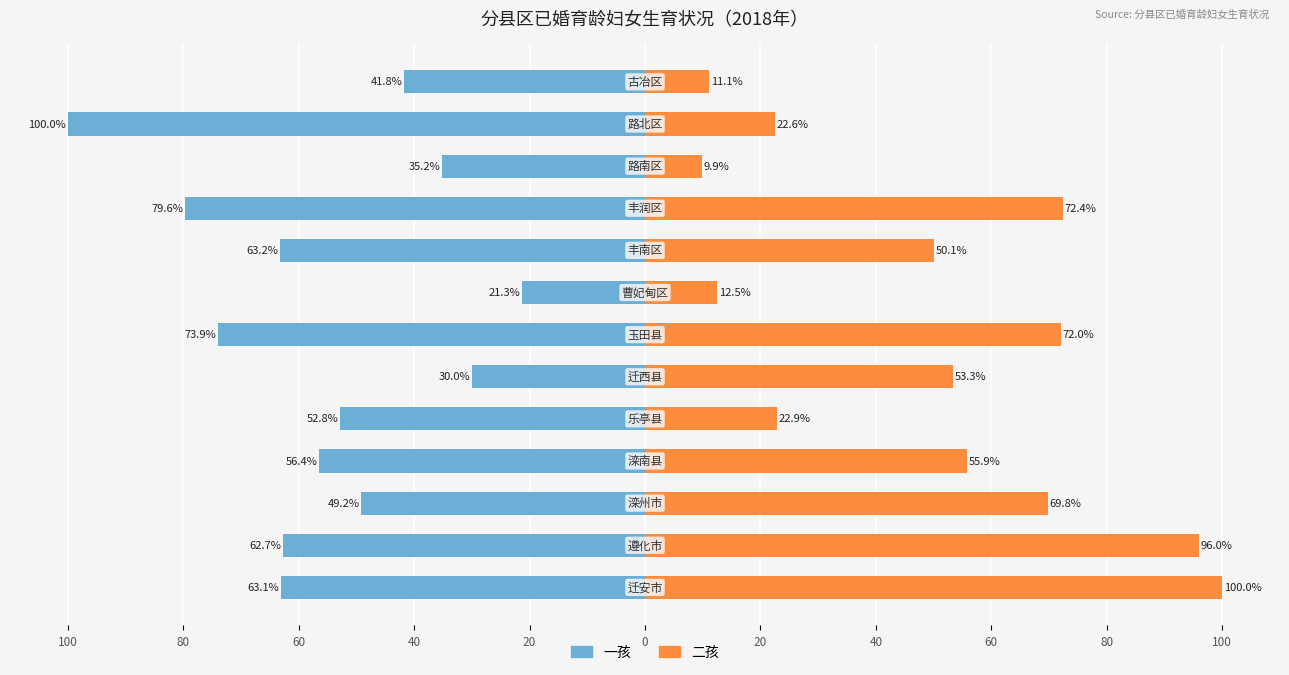

Is the value of 一孩 at 60 greater than the value of 二孩 at 80?

No